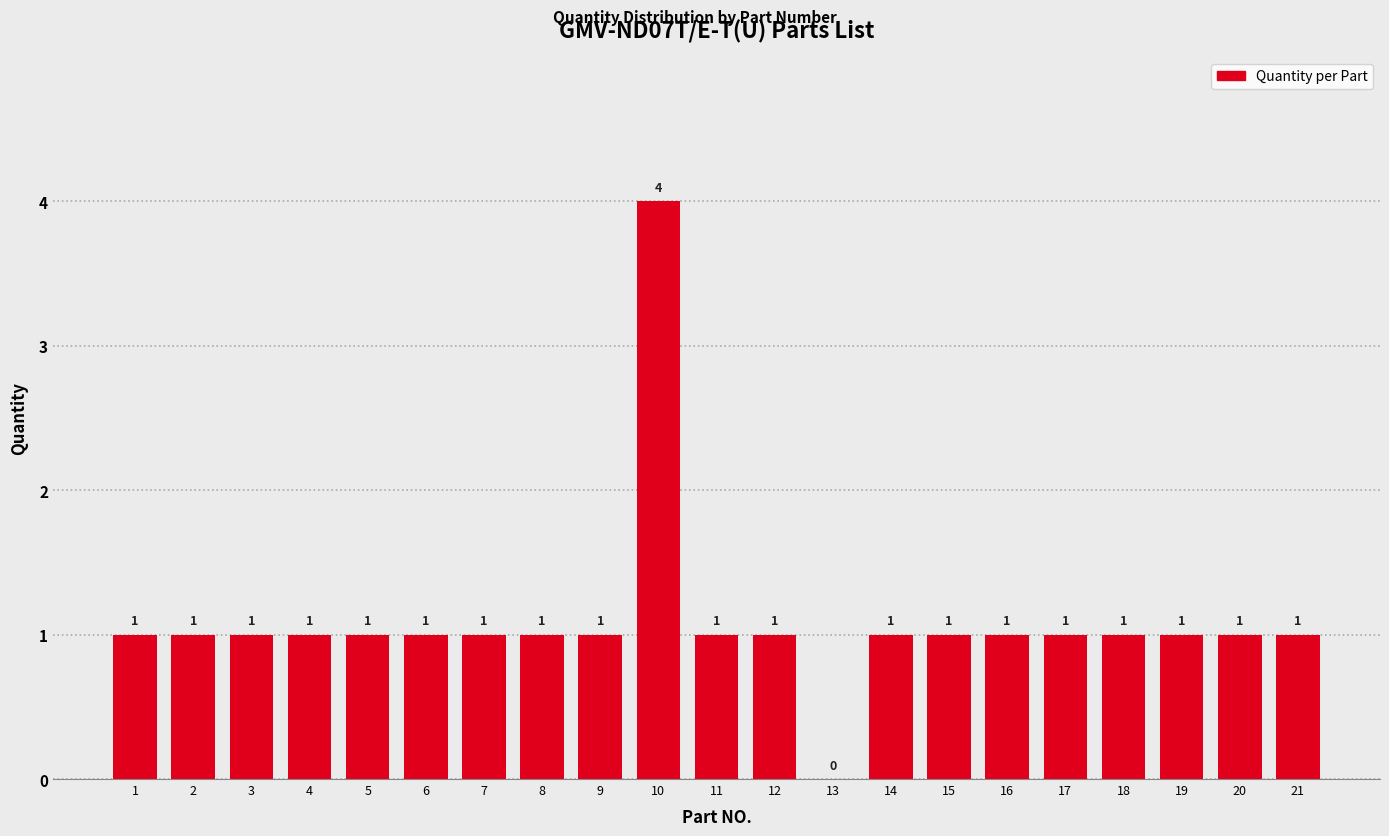

Reading left to right, transcribe all the data shown in this chart.

1=1	2=1	3=1	4=1	5=1	6=1	7=1	8=1	9=1	10=4	11=1	12=1	13=0	14=1	15=1	16=1	17=1	18=1	19=1	20=1	21=1